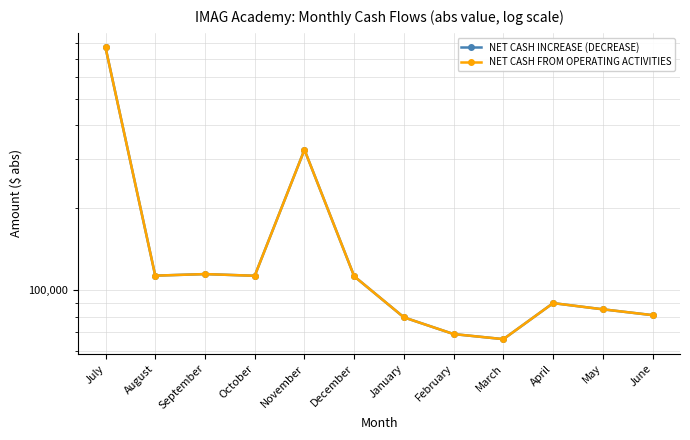

What are all the series names shown in the legend?

NET CASH INCREASE (DECREASE), NET CASH FROM OPERATING ACTIVITIES